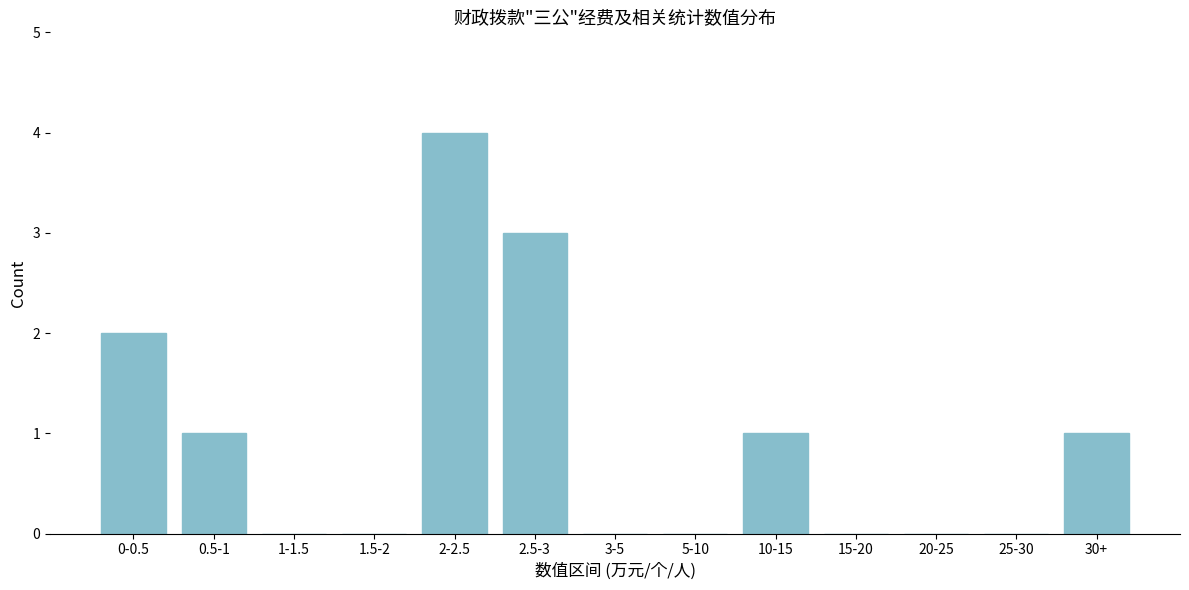

Reading right to left, transcribe all the data shown in this chart.

30+=1	25-30=0	20-25=0	15-20=0	10-15=1	5-10=0	3-5=0	2.5-3=3	2-2.5=4	1.5-2=0	1-1.5=0	0.5-1=1	0-0.5=2